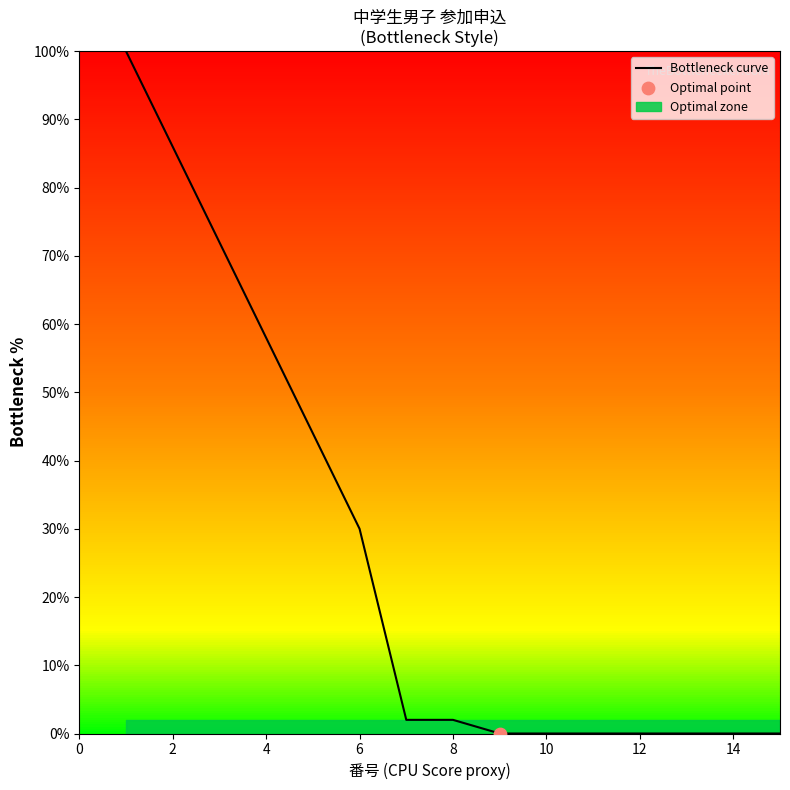

The value of Bottleneck curve at 4 is 96. True or false?

False